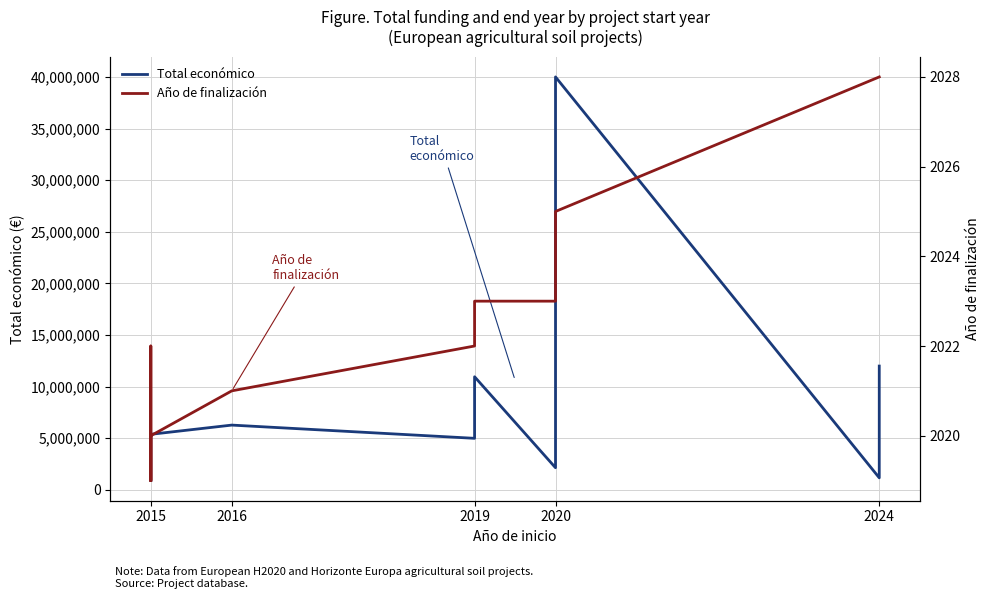

True or false: Total económico and Año de finalización cross at least once.

False